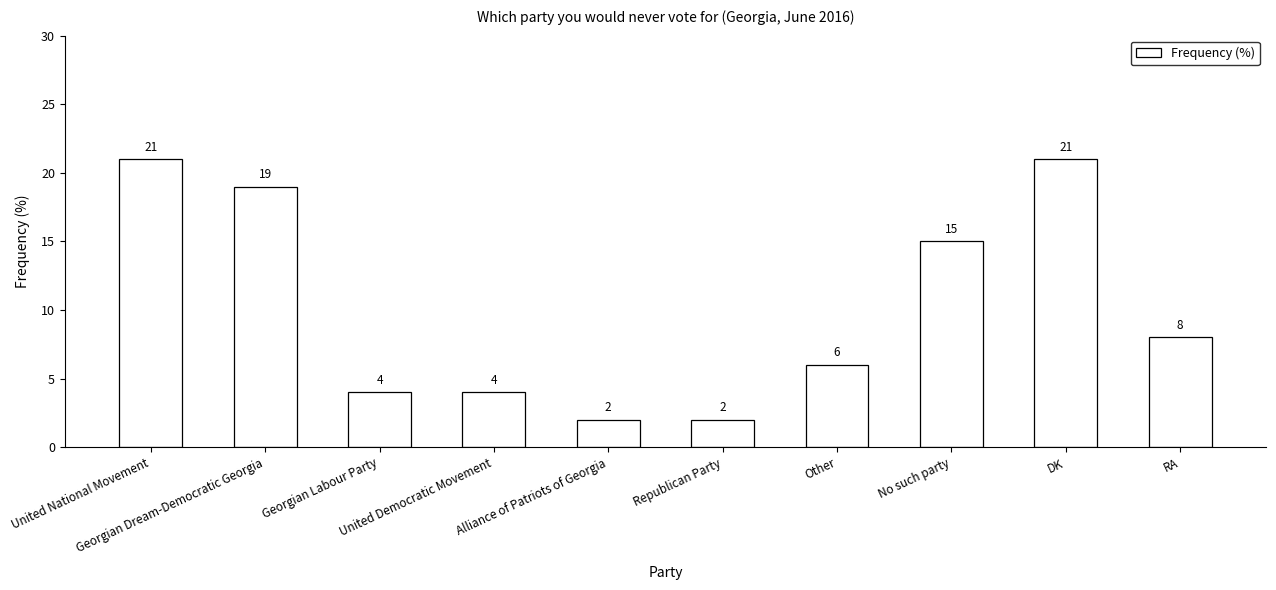

What is the sum of all values?

102